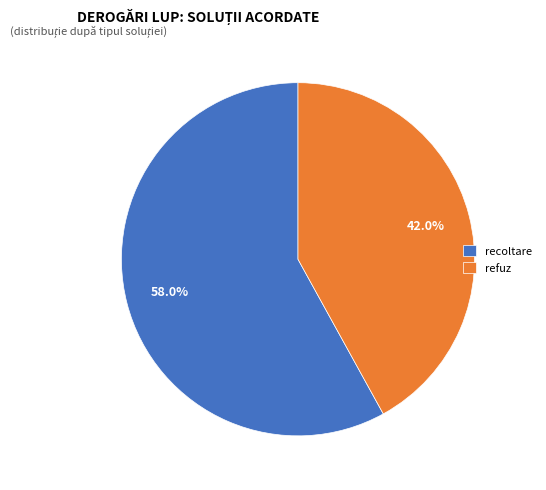

To the nearest percent, what is the difference between the largest and smallest slice percentages?

16%